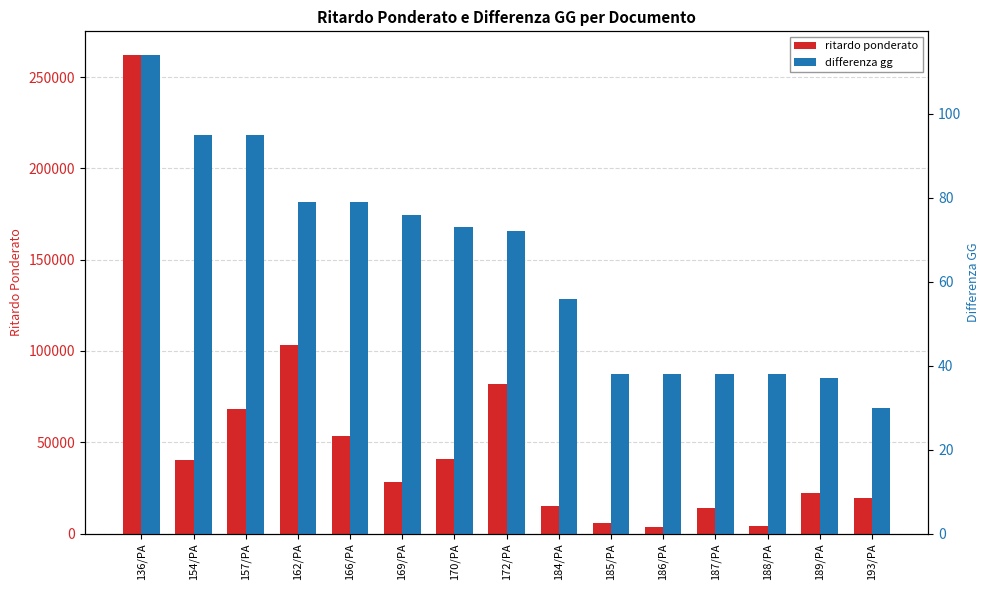

What position from the right is 172/PA?

8